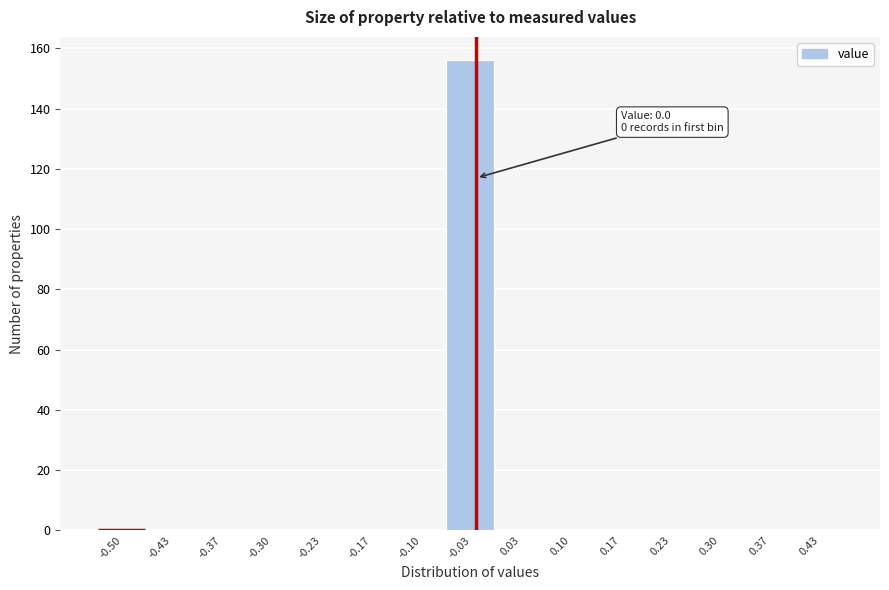

Reading right to left, what are all the values shown in this chart?

0.43=0	0.37=0	0.30=0	0.23=0	0.17=0	0.10=0	0.03=0	-0.03=156	-0.10=0	-0.17=0	-0.23=0	-0.30=0	-0.37=0	-0.43=0	-0.50=0